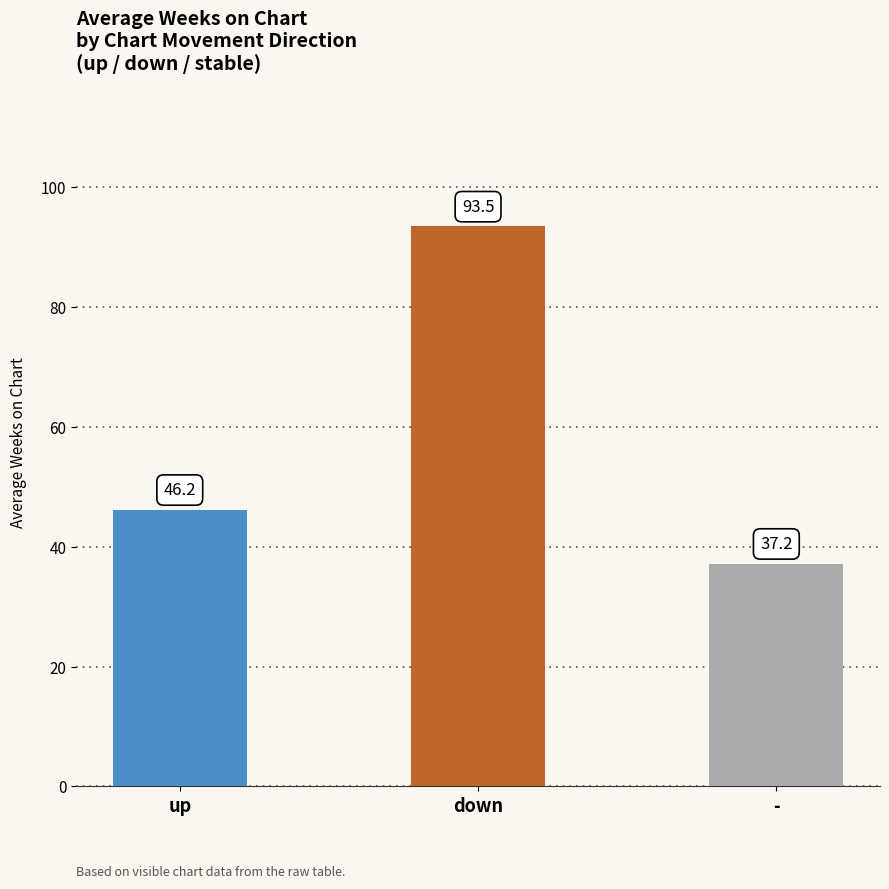

How many bars are there in total?

3